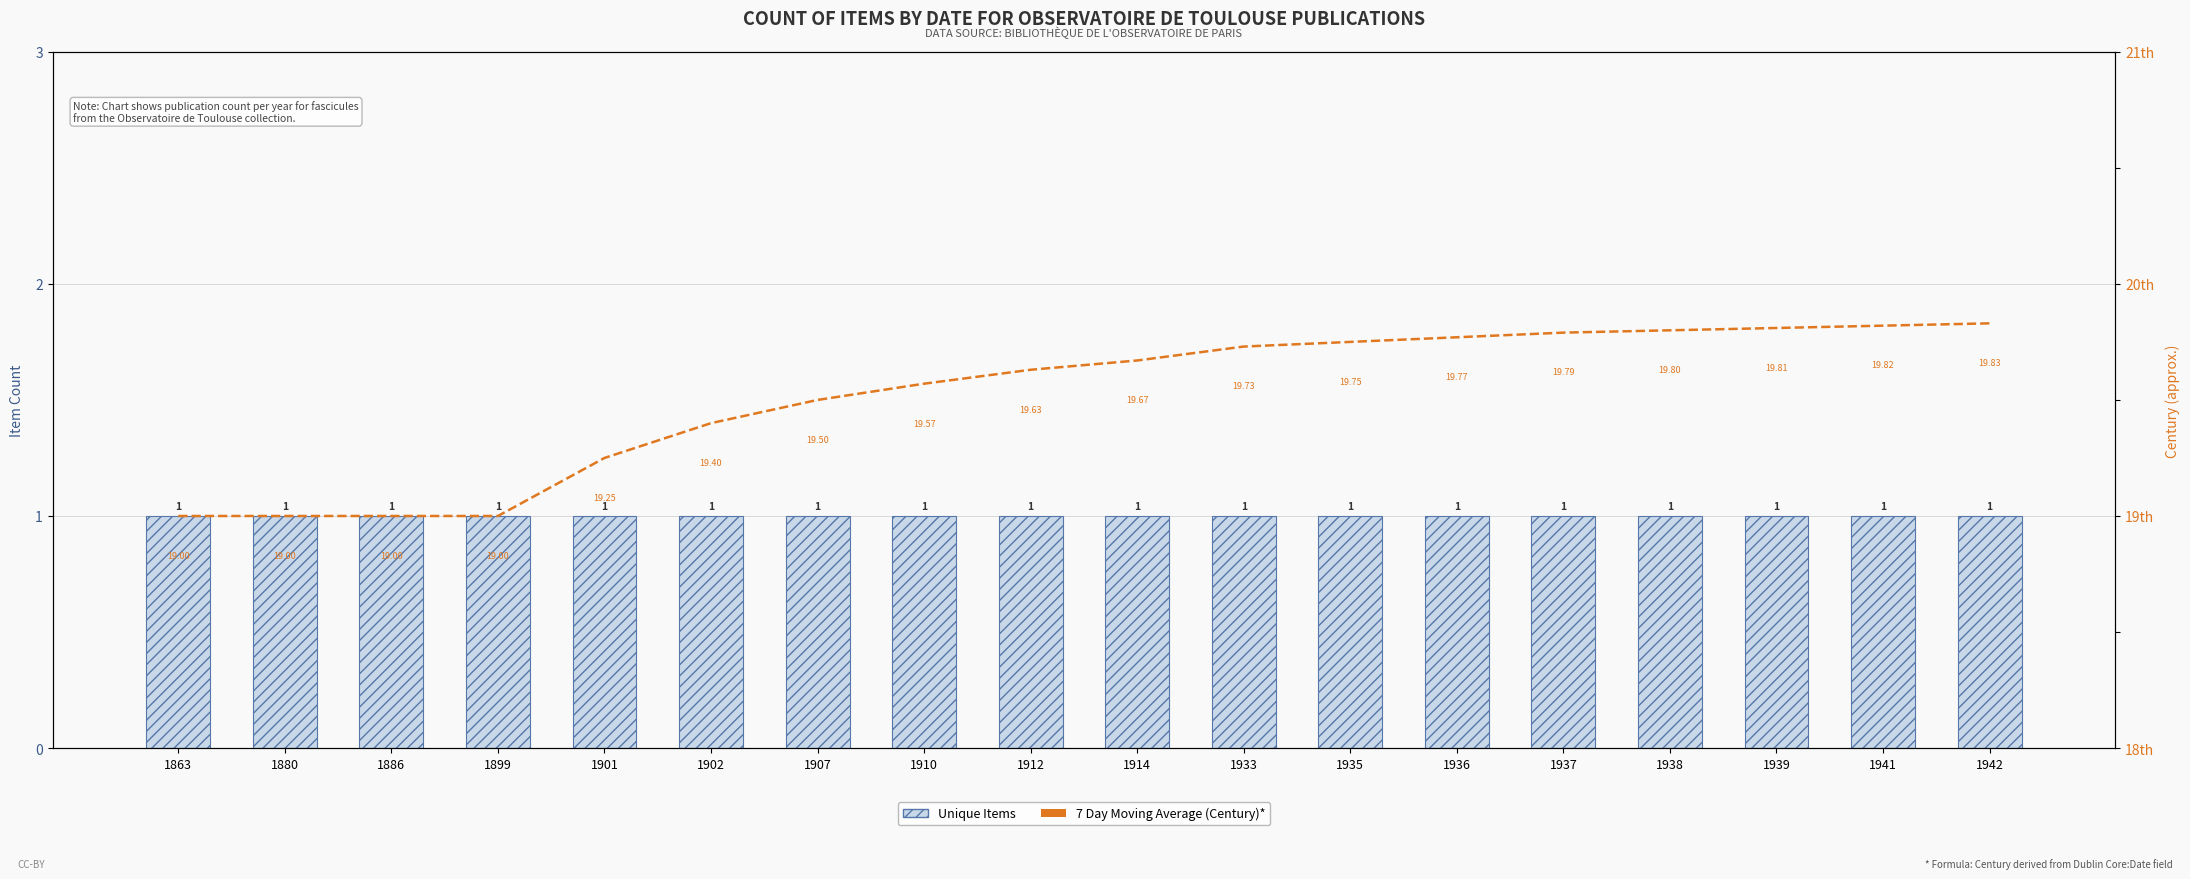

True or false: Unique Items has a value of 1.0 at 1935.

True